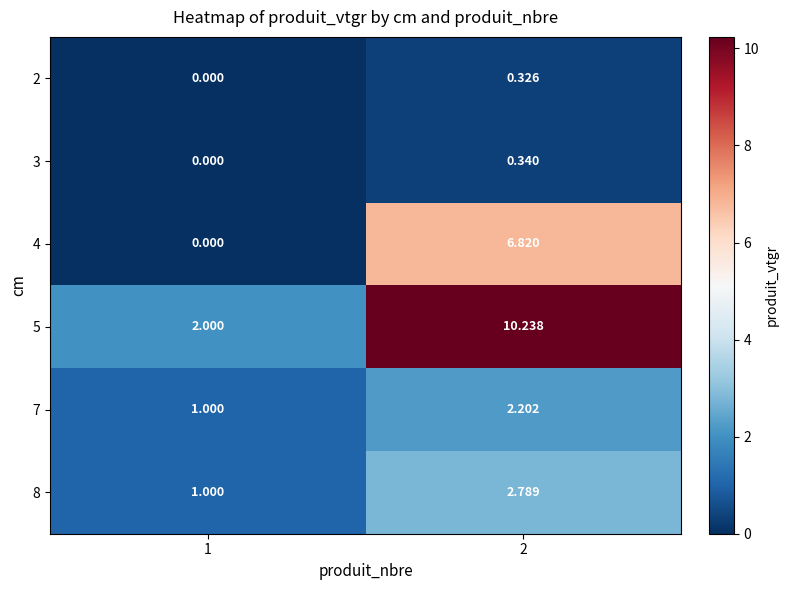

At which category is the sum across all series the highest?

2